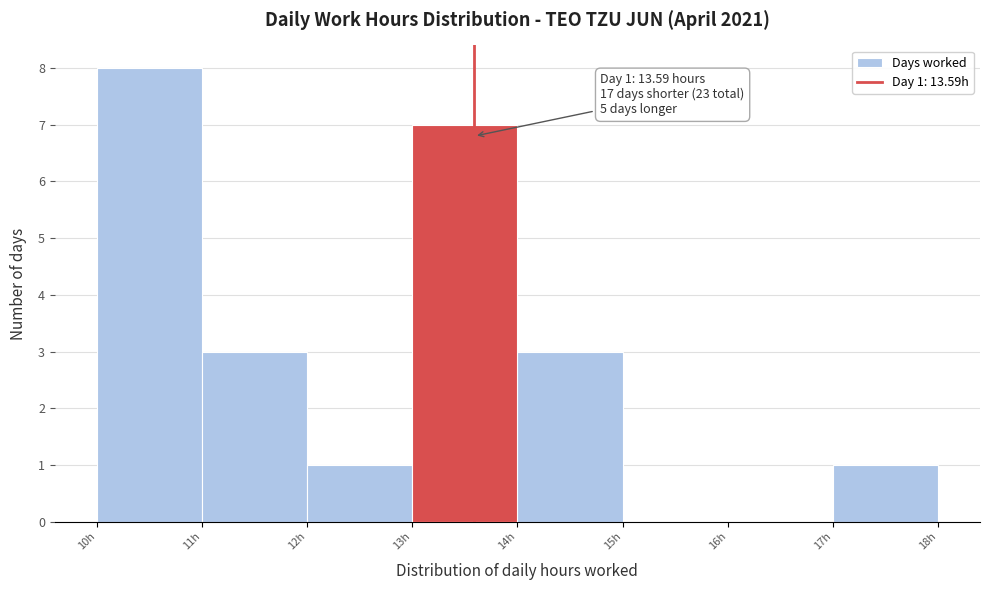

Over which range of the x-axis is the bar tallest?

10 to 11